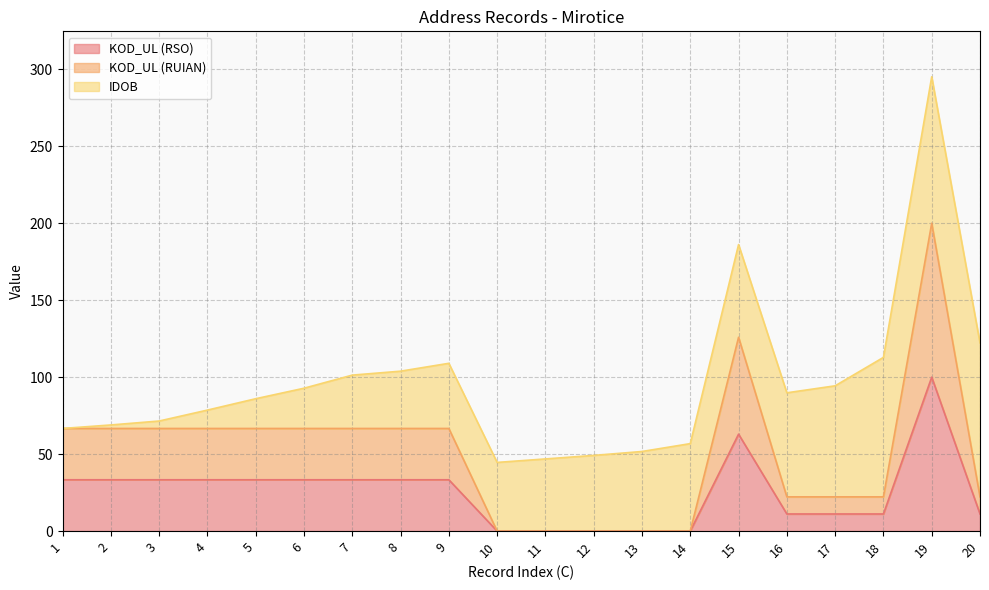

At which label is KOD_UL (RSO) closest to 50?

15